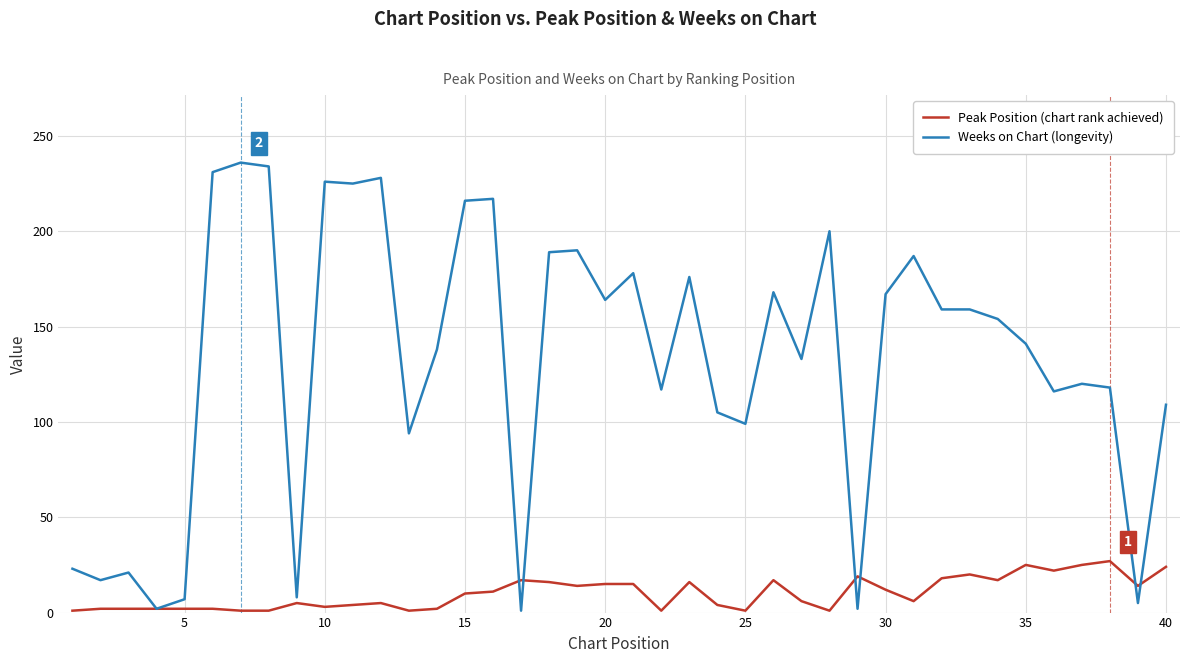

The value of Weeks on Chart at 35 is 84. True or false?

False